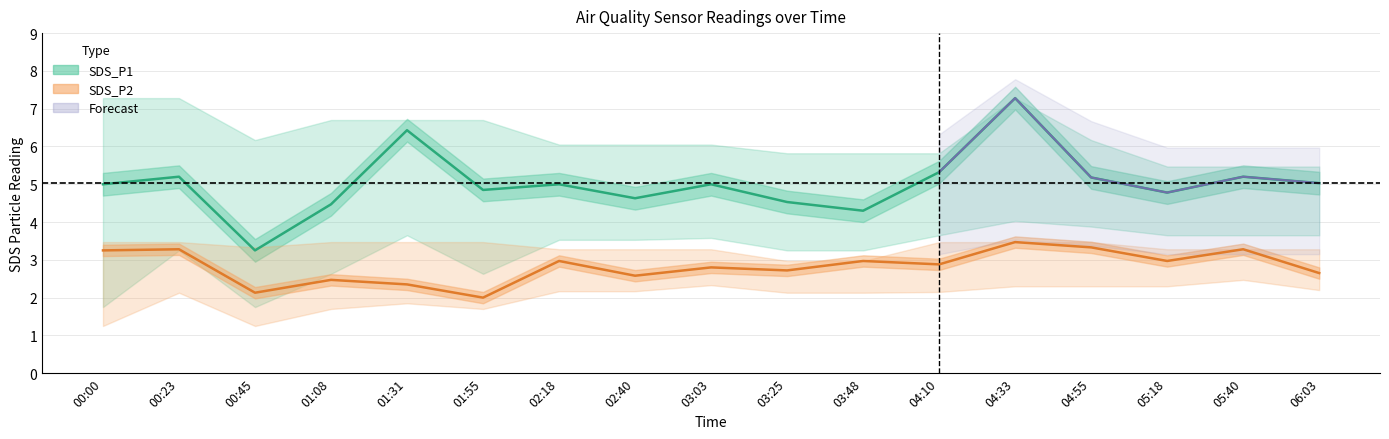

What is the minimum value shown in the chart?

1.2